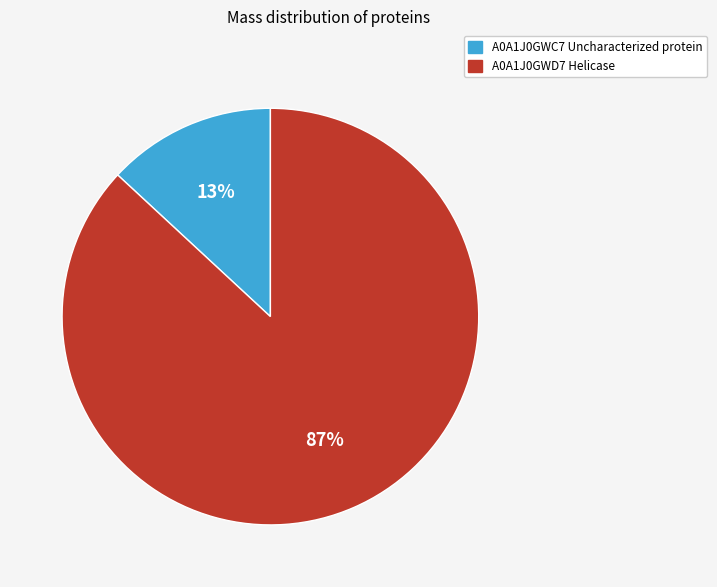

To the nearest percent, what is the difference between the A0A1J0GWD7 Helicase and A0A1J0GWC7 Uncharacterized protein slice percentages?

74%